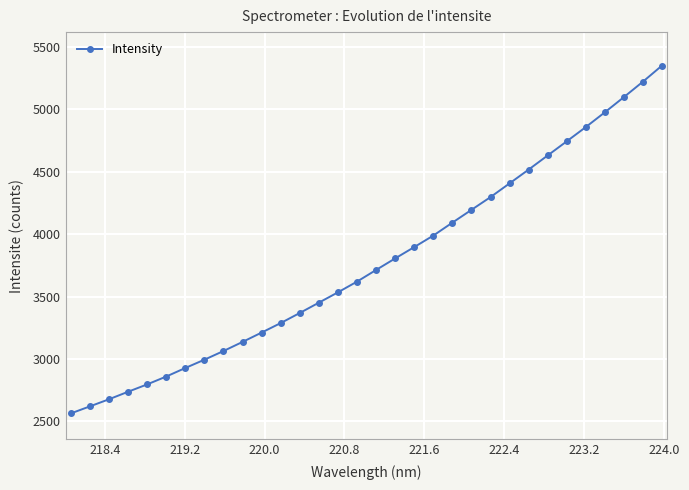

True or false: the data has more than 2 interior local peaks.

False